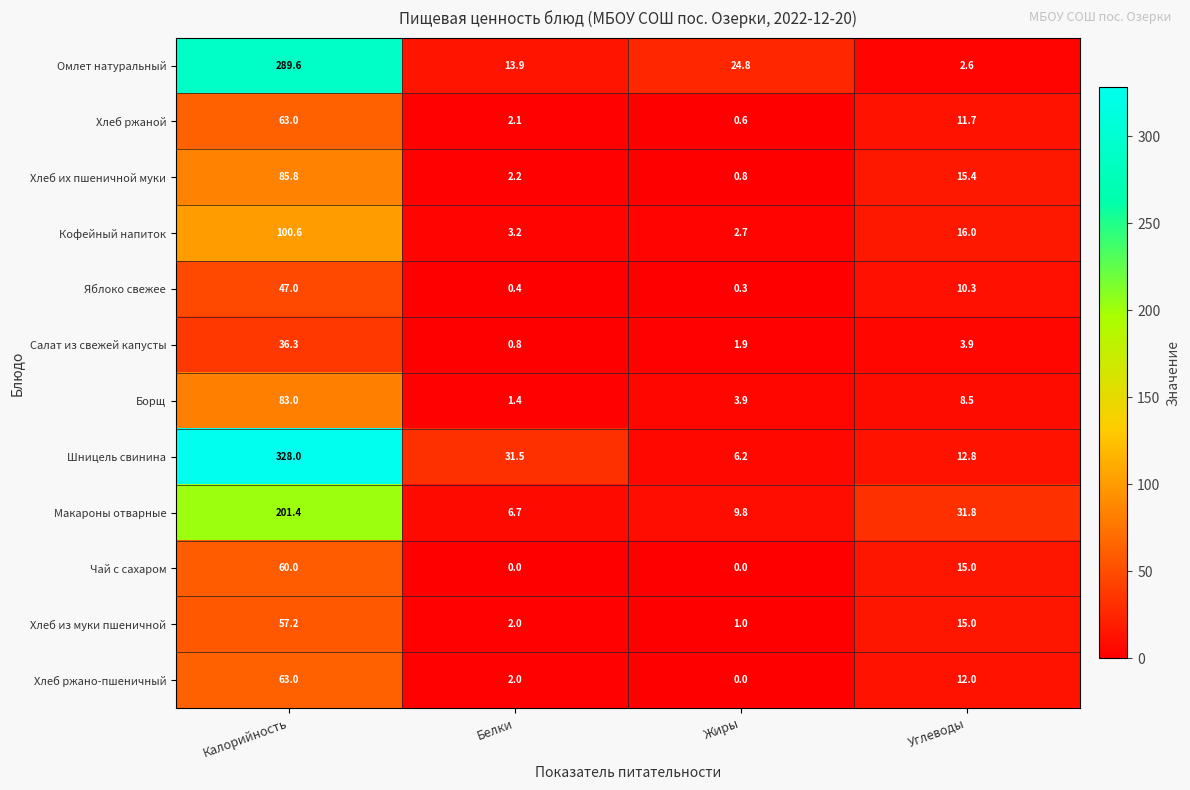

What is the total value across all series at Белки?

66.2